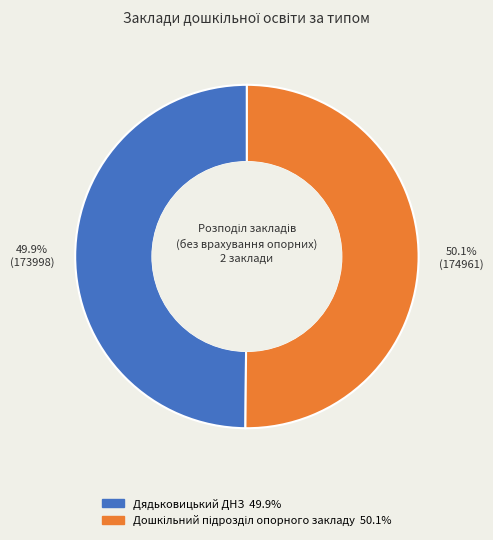

To the nearest percent, what percentage of the pie is Дядьковицький ДНЗ?

50%